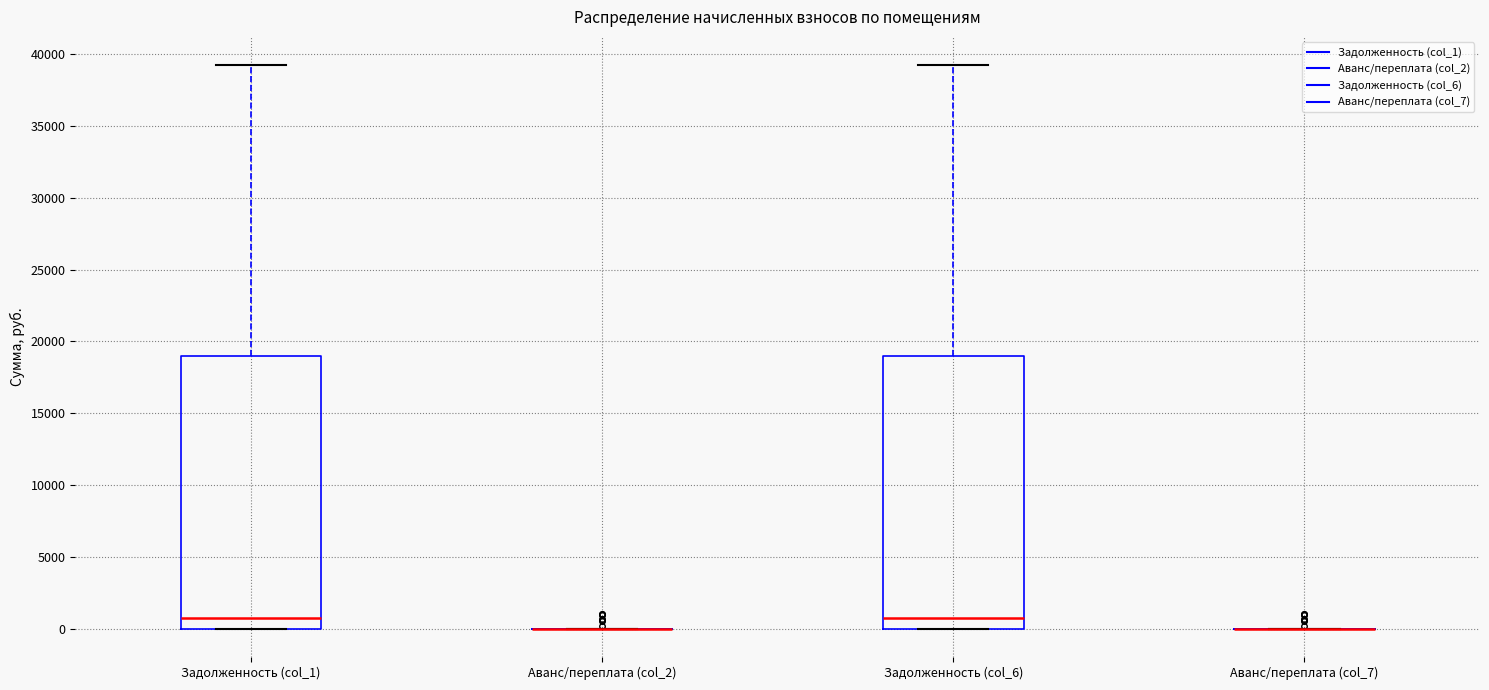

Reading left to right, transcribe this box plot: for each box, give where its median line is, the range the box spans, and where its two whiskers end, as read against the y-axis. The values are not printed on the chart, so give them approximately, as read against the axis.

Задолженность (col_1): median 500, box 0 to 19000, whiskers 0 to 39000
Аванс/переплата (col_2): box collapsed to a line at 0, whiskers 0 to 0
Задолженность (col_6): median 500, box 0 to 19000, whiskers 0 to 39000
Аванс/переплата (col_7): box collapsed to a line at 0, whiskers 0 to 0